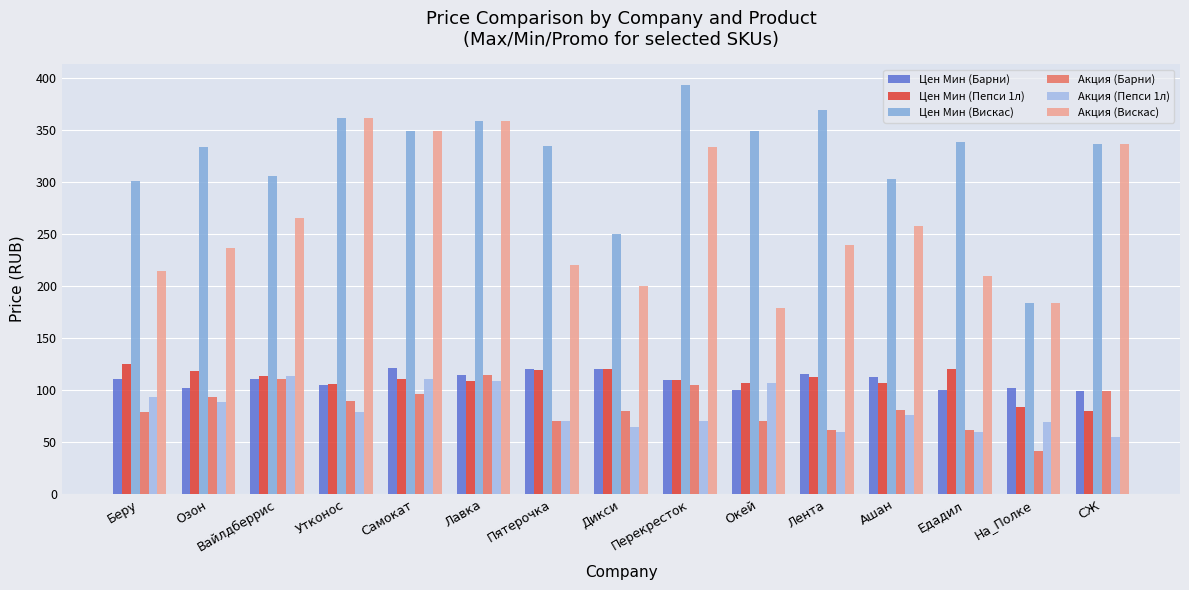

Which series changed the most between Пятерочка and СЖ?

Акция (Вискас)